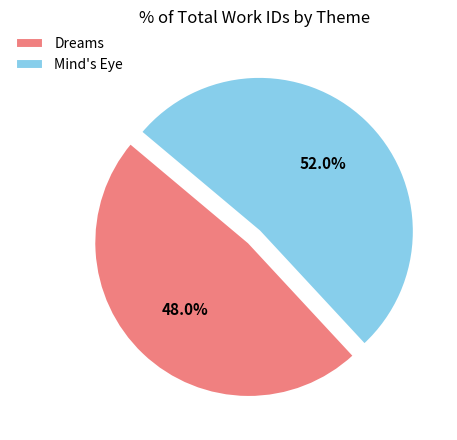

What percentage is the Mind's Eye slice, to the nearest percent?

52%